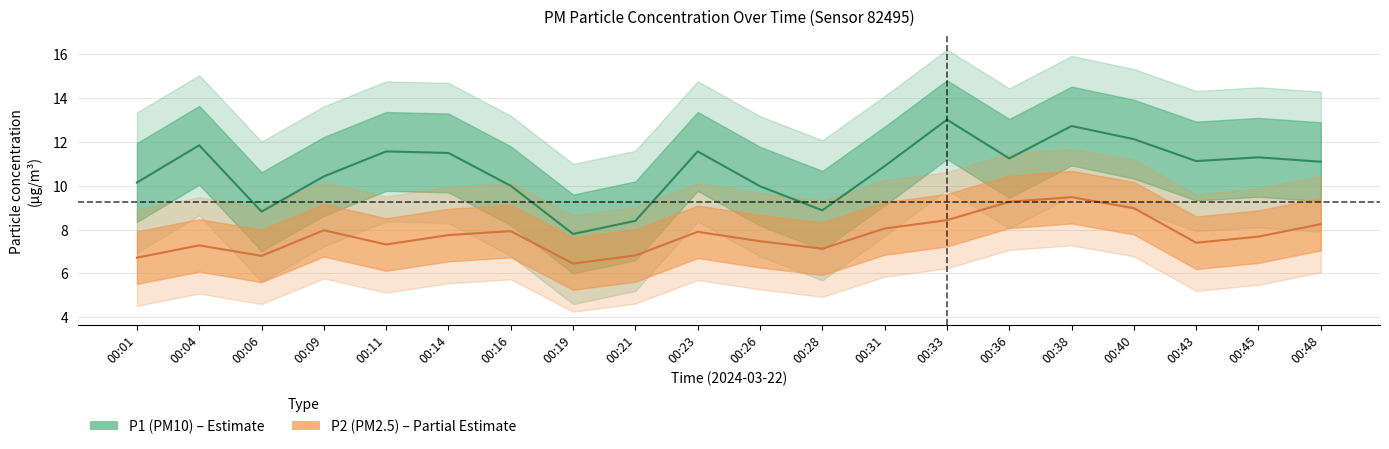

What is the average value of the P2 series?

7.8